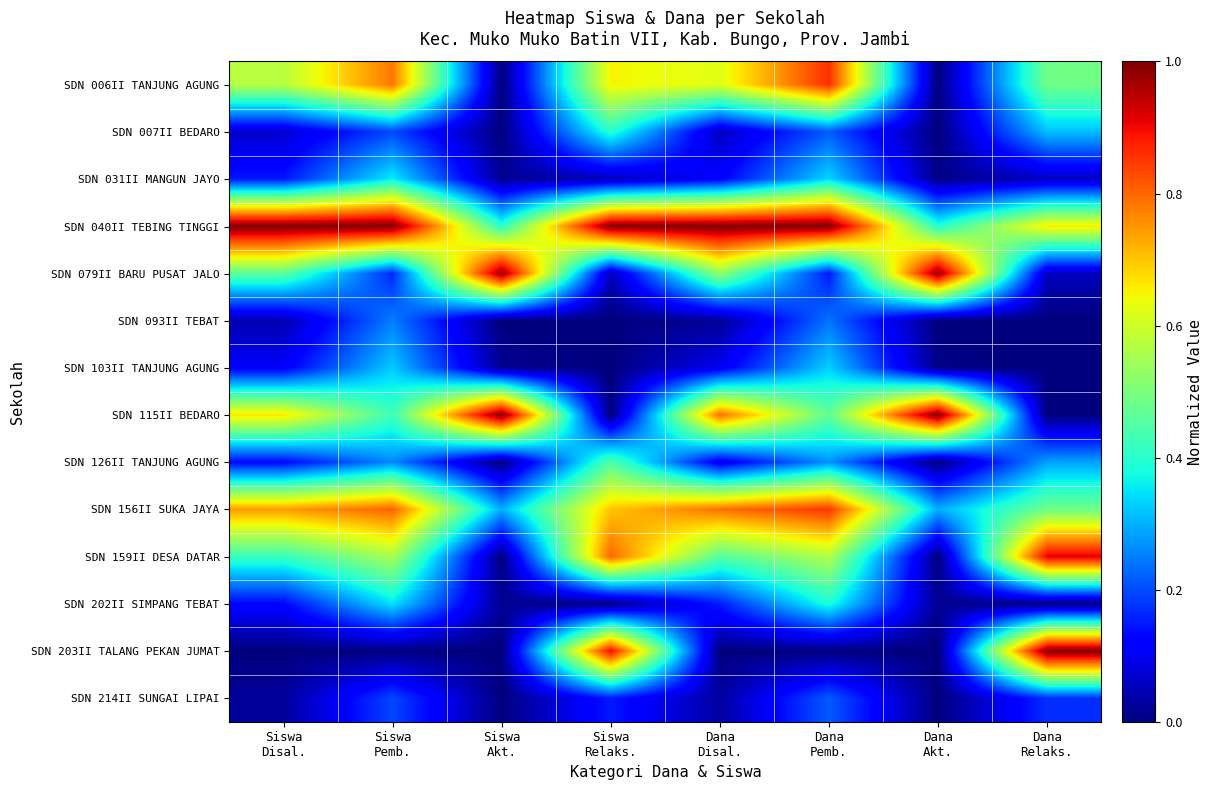

Rank the series at Siswa Relaks. from lowest to highest value.

SDN 093II TEBAT, SDN 103II TANJUNG AGUNG, SDN 115II BEDARO, SDN 202II SIMPANG TEBAT, SDN 031II MANGUN JAYO, SDN 079II BARU PUSAT JALO, SDN 214II SUNGAI LIPAI, SDN 007II BEDARO, SDN 126II TANJUNG AGUNG, SDN 006II TANJUNG AGUNG, SDN 156II SUKA JAYA, SDN 159II DESA DATAR, SDN 203II TALANG PEKAN JUMAT, SDN 040II TEBING TINGGI